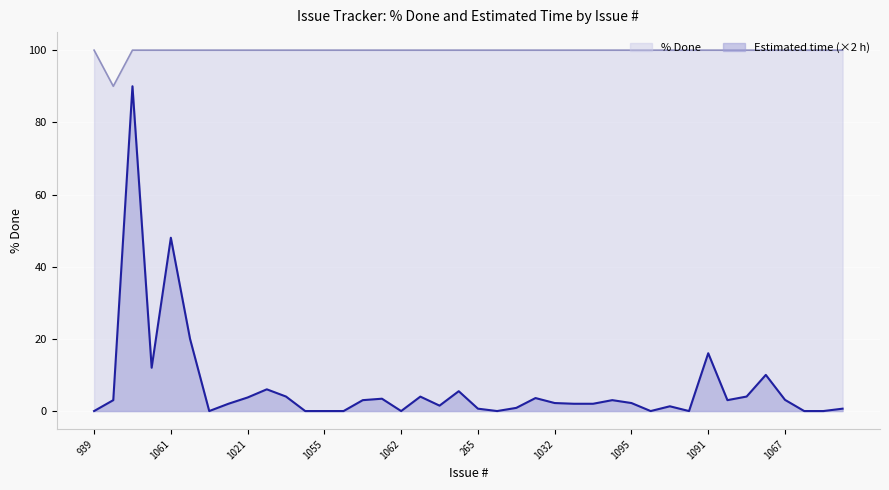

Count the % Done values in the range 100 to 101.

39